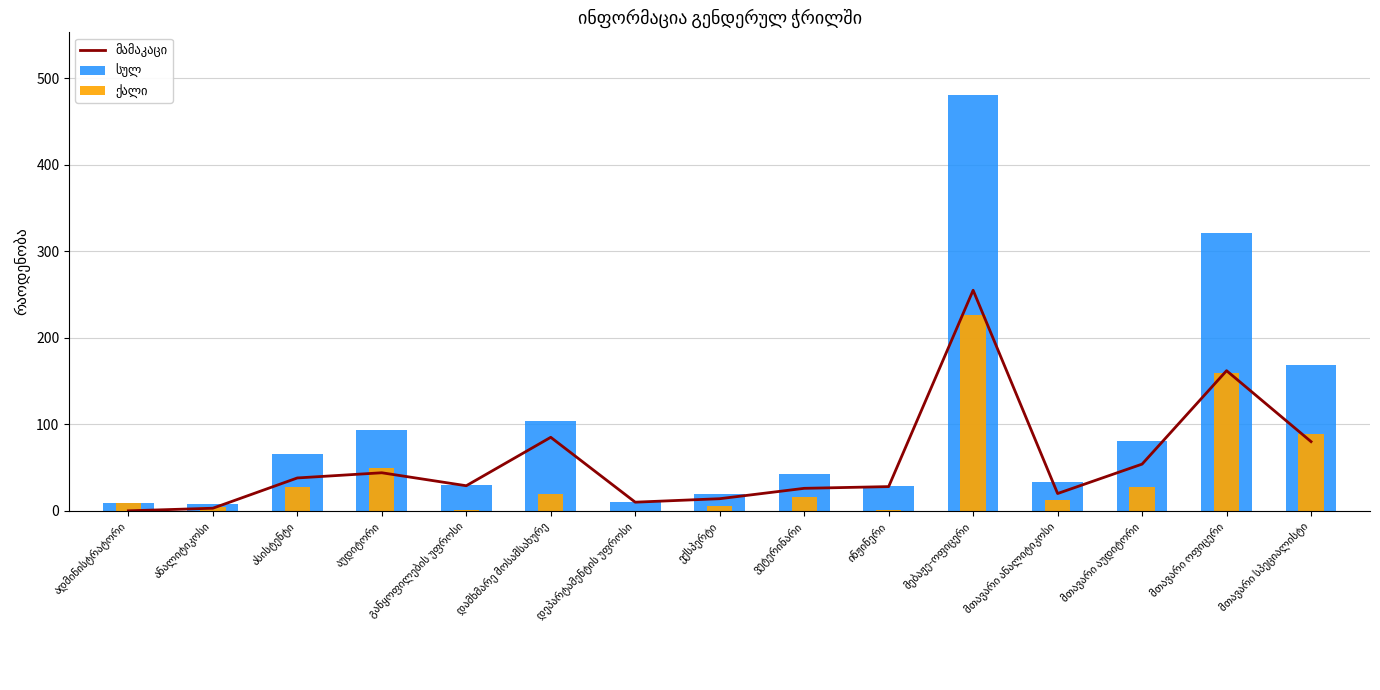

True or false: სულ has a value of 66 at ასისტენტი.

True